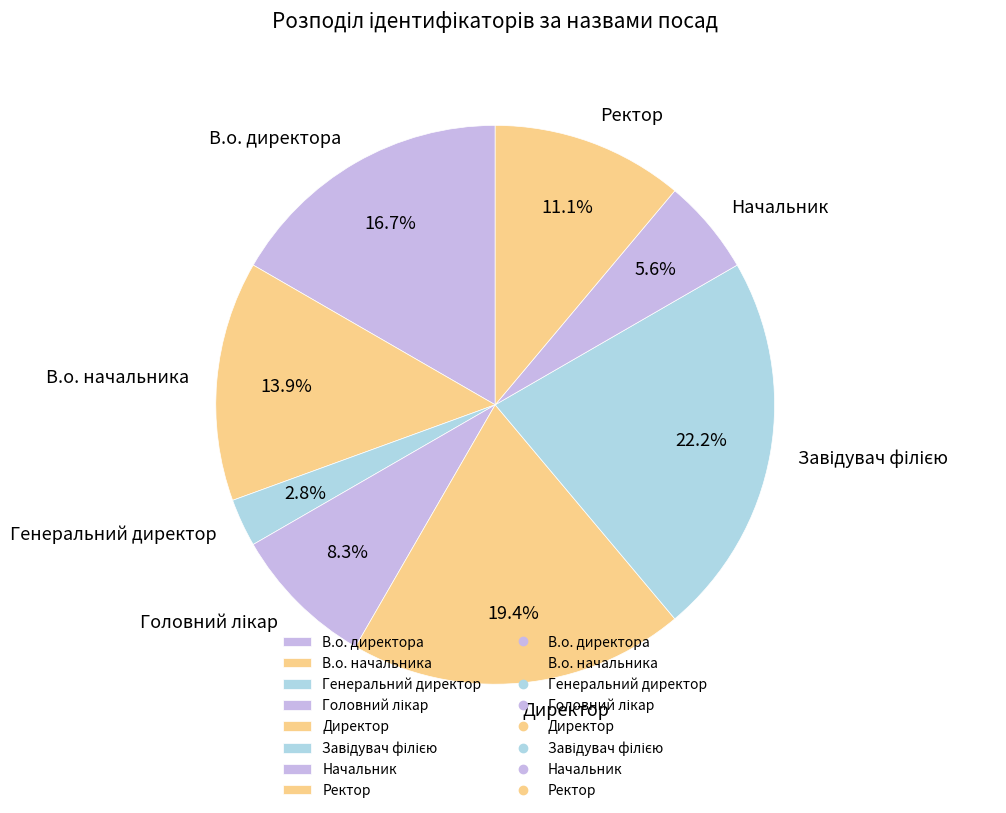

To the nearest percent, what is the average slice percentage?

12%